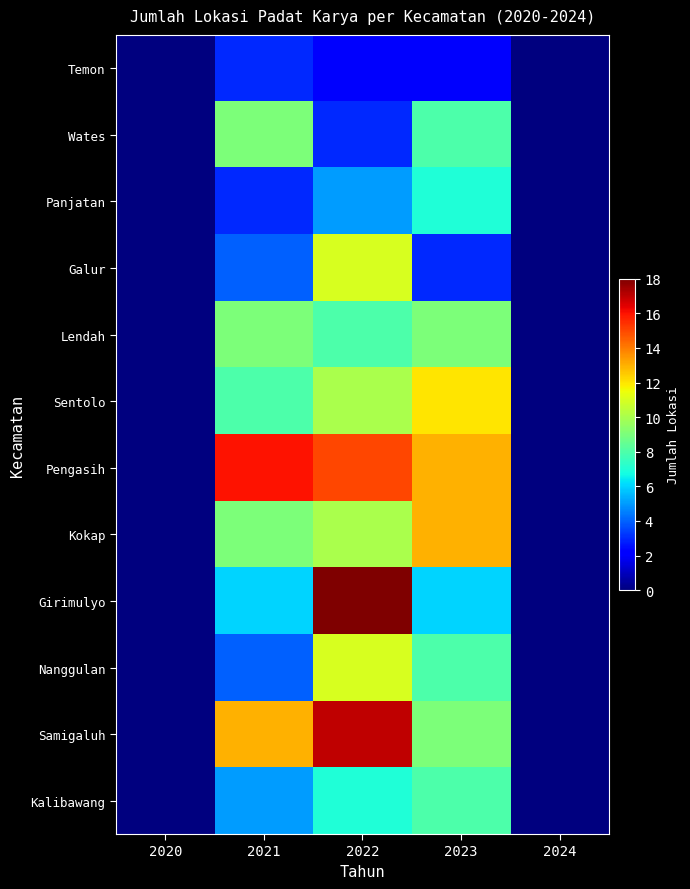

At how many categories does at least one series exceed 6?

3